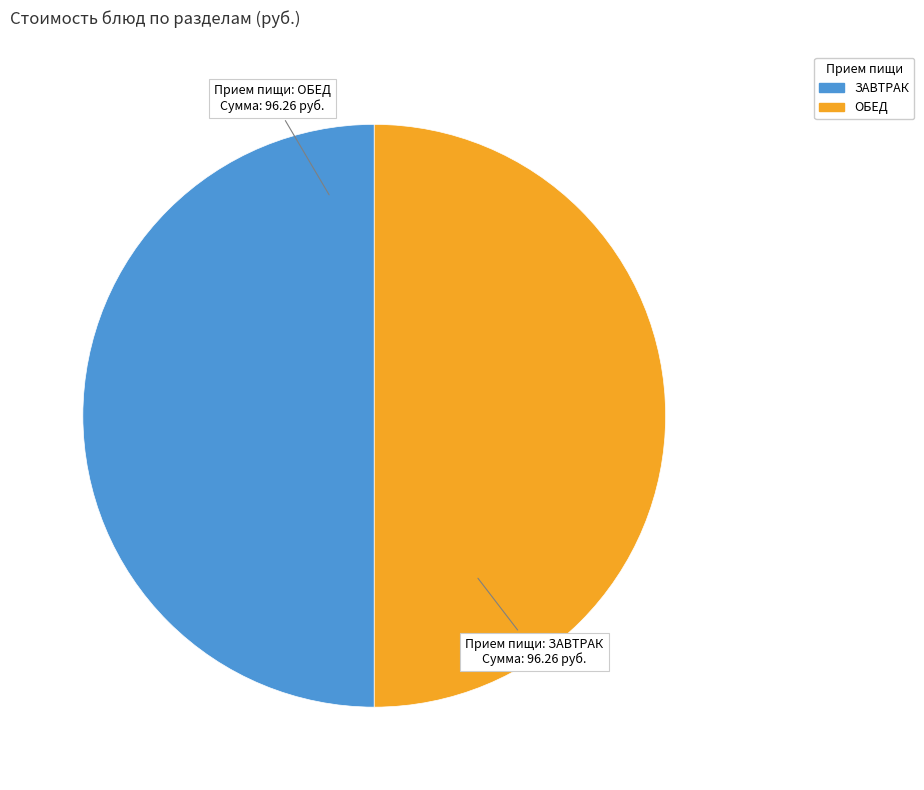

Count the number of slices in the pie.

2